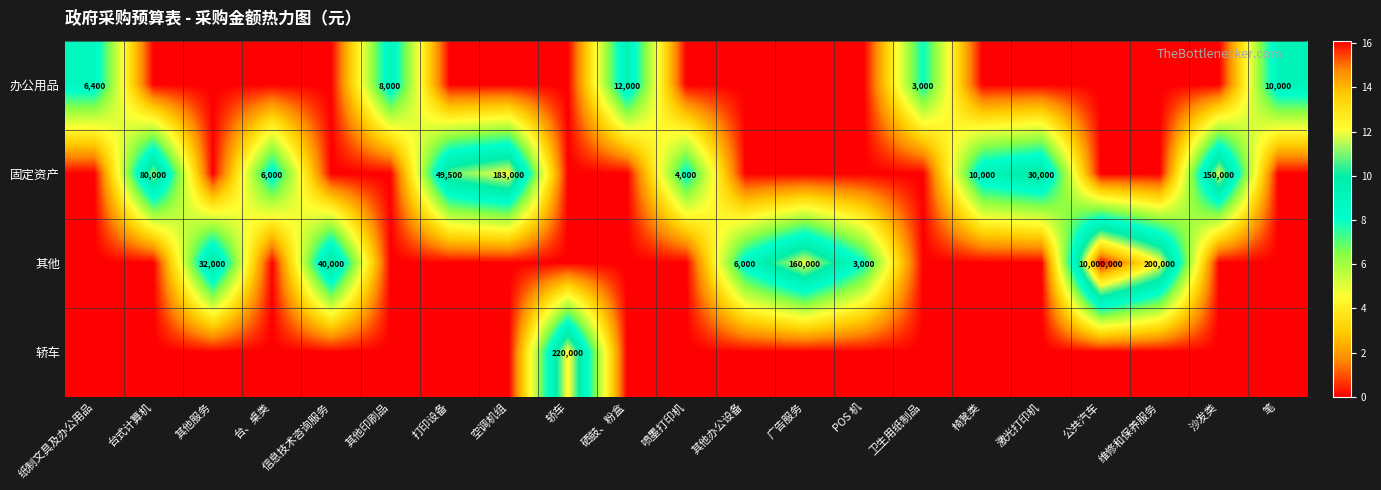

The 固定资产 series shows 6000 at 台、桌类. True or false?

True